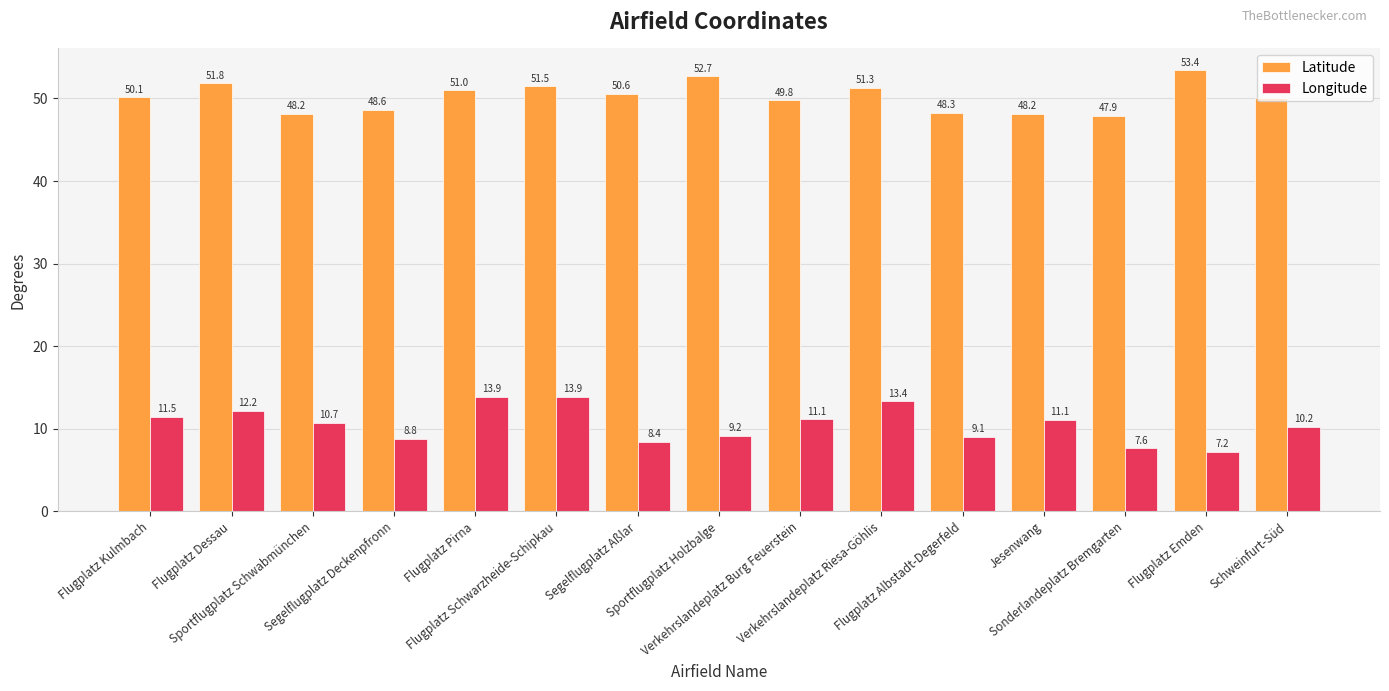

What are all the series names shown in the legend?

Latitude, Longitude